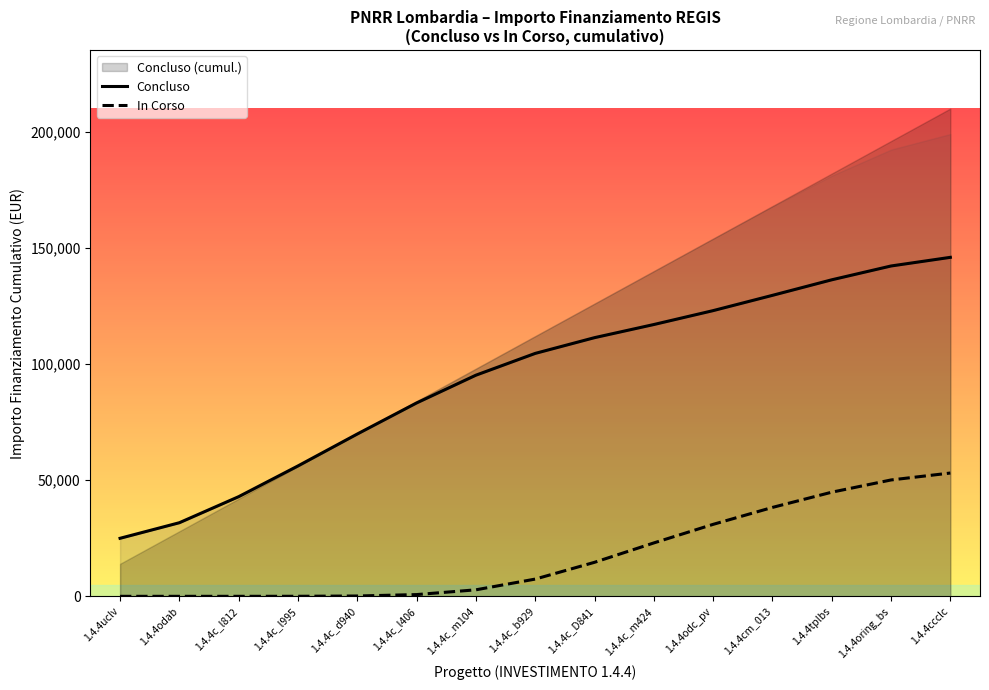

Does the chart display data point markers on the line(s)?

No